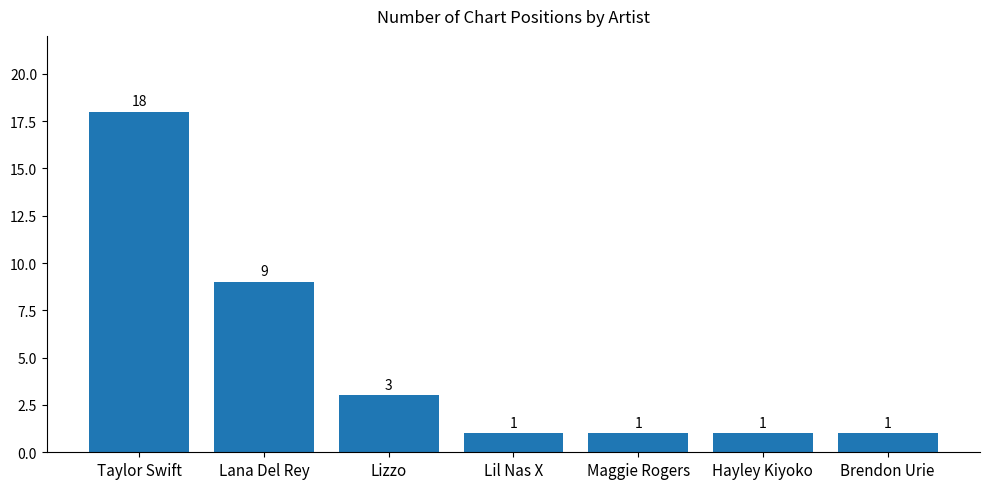

Approximately how many times larger is the value at Taylor Swift compared to Maggie Rogers?

18.0